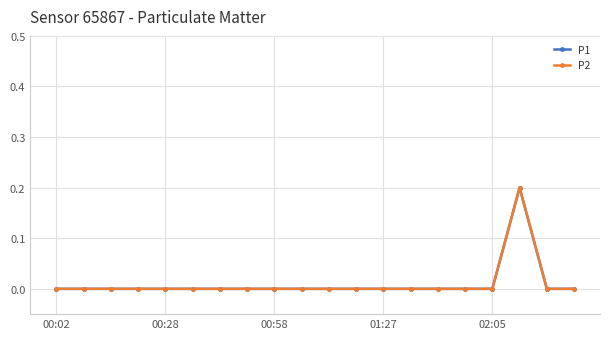

Does the chart have visible grid lines?

Yes